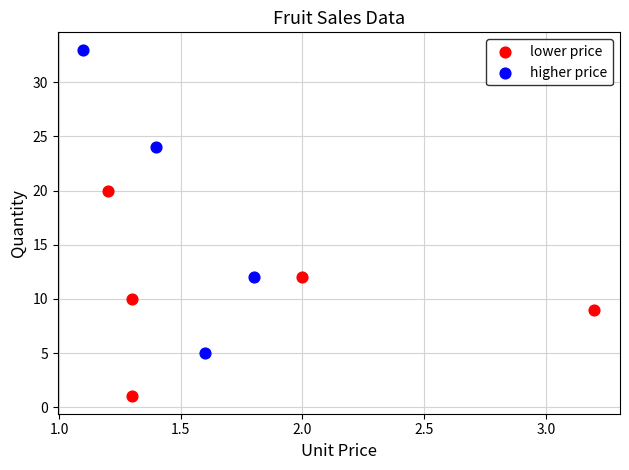

What are all the series names shown in the legend?

lower price, higher price